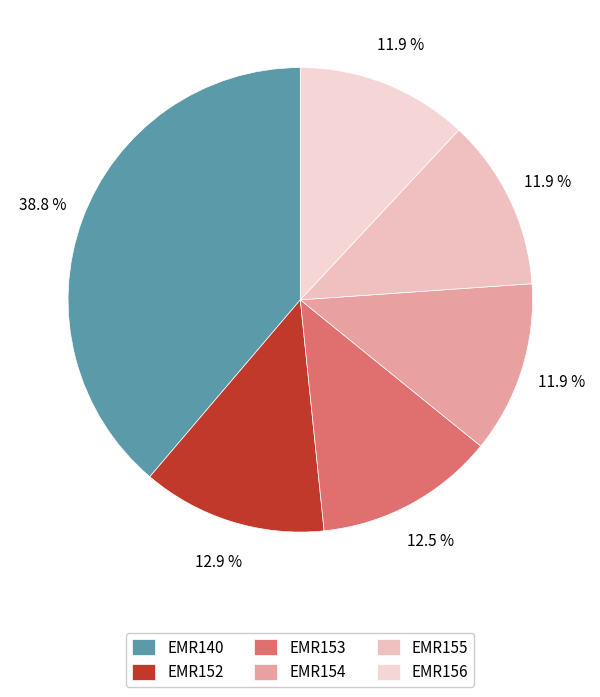

What percentage is the EMR156 slice, to the nearest percent?

12%